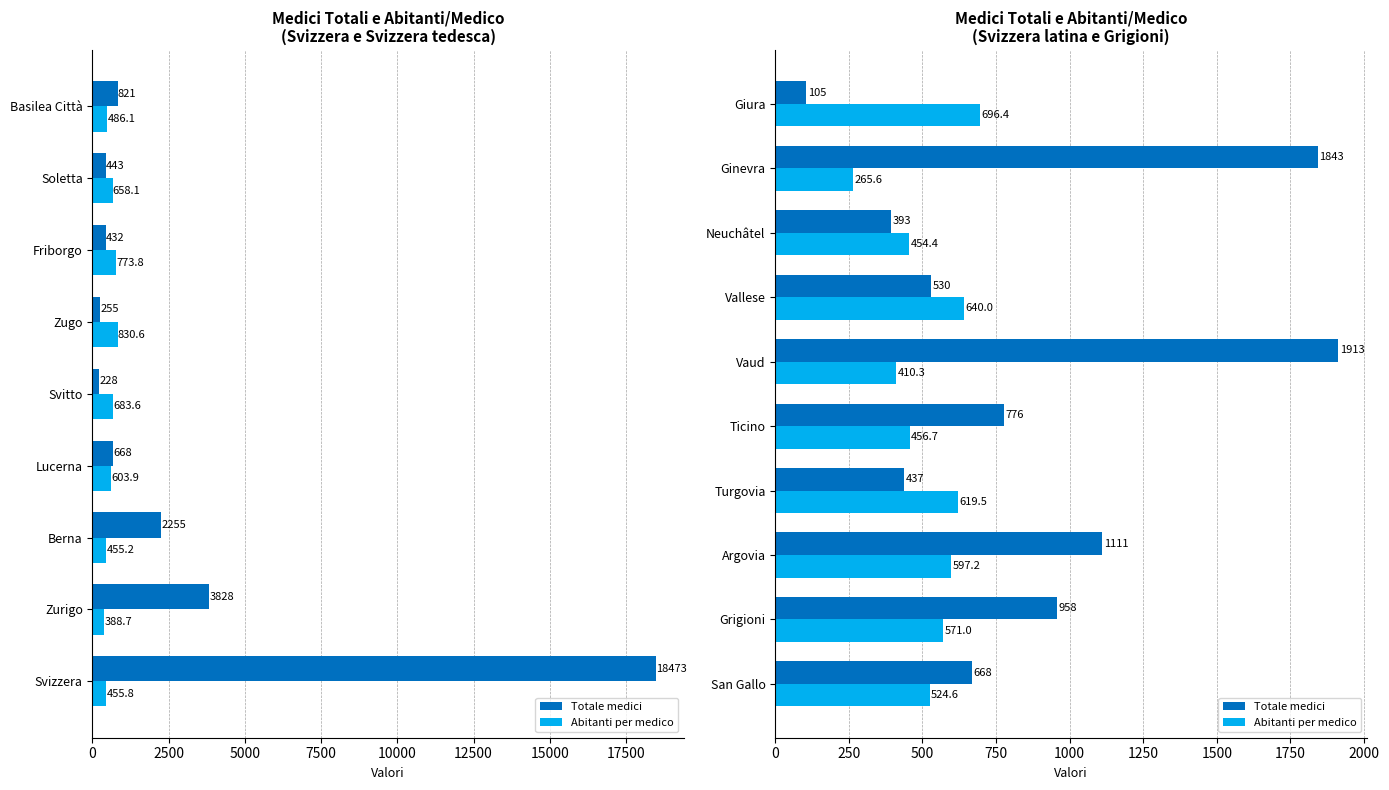

Rank the series at Ticino from lowest to highest value.

Abitanti per medico, Totale medici